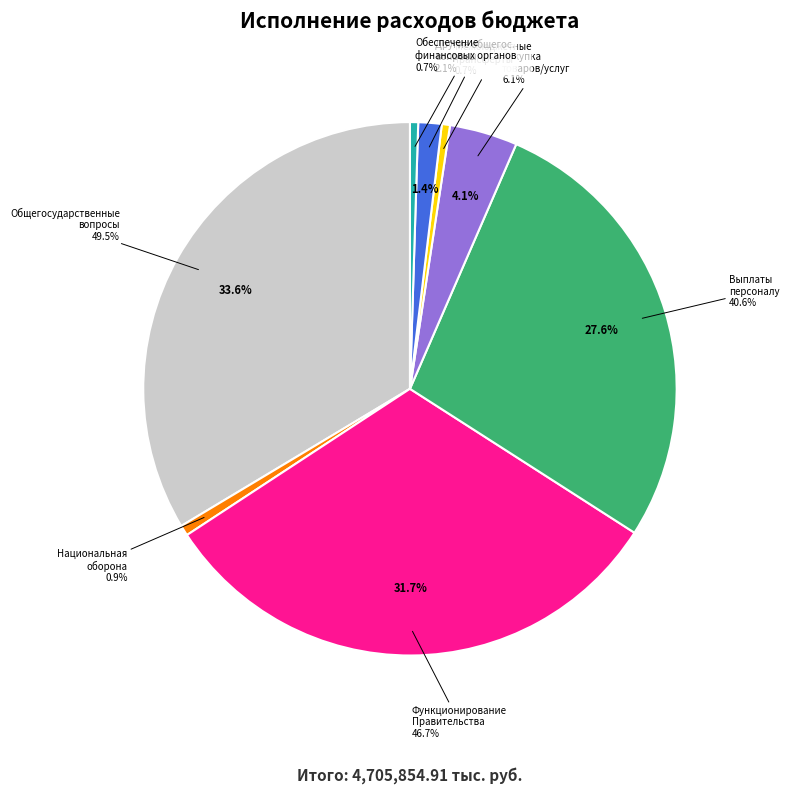

Which slice is the smallest?

Резервные фонды